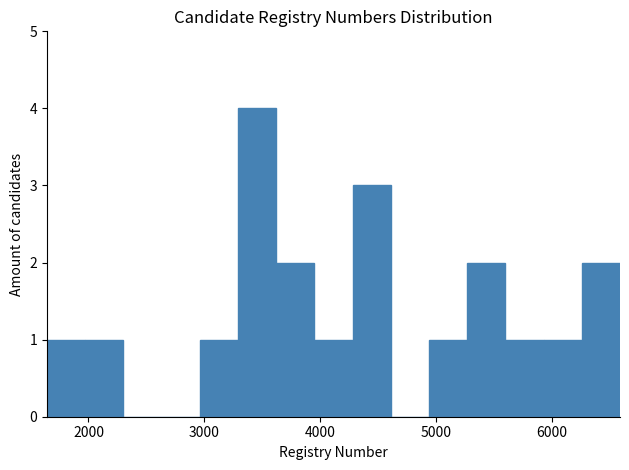

Read against the x-axis, roughly where is the centre of the tallest bar?

3500